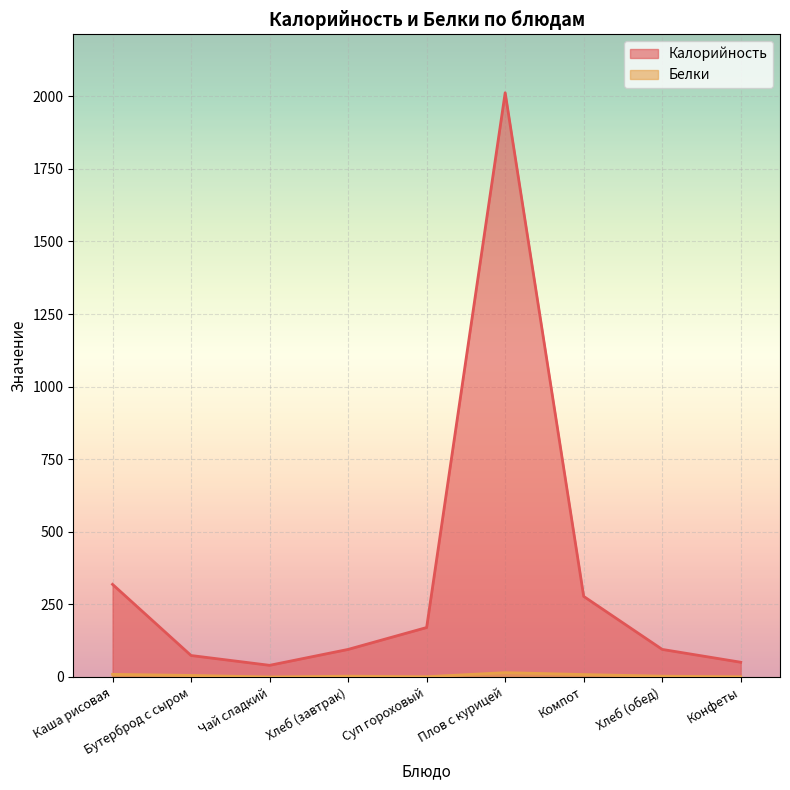

The value of Калорийность at Хлеб (обед) is 95.0. True or false?

True